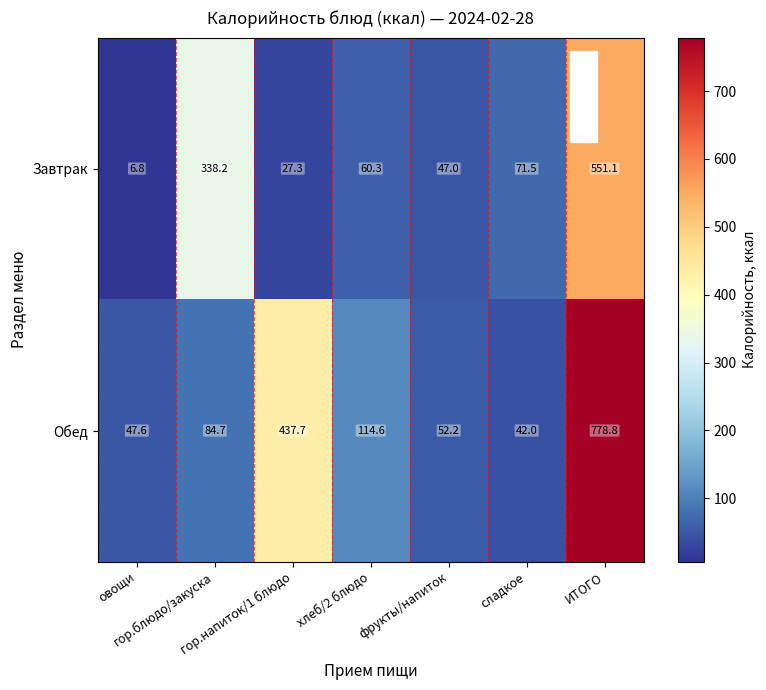

What is the minimum value shown in the chart?

6.8